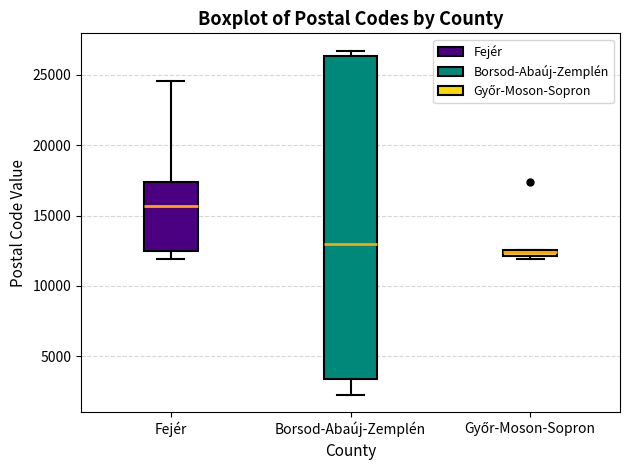

Where is the upper edge of the box for Győr-Moson-Sopron on the y-axis? The values are not printed on the chart, so give them approximately, as read against the axis.

12500